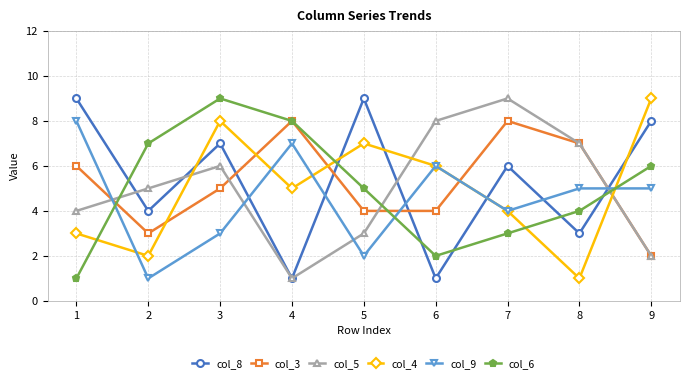

What is the greatest value displayed?

9